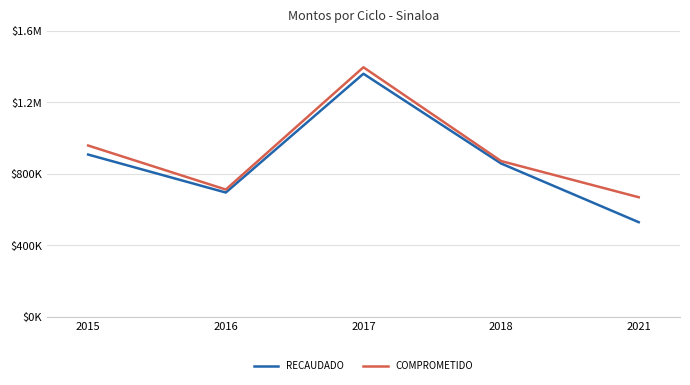

List the series in order of their overall mean, lowest first.

RECAUDADO, COMPROMETIDO